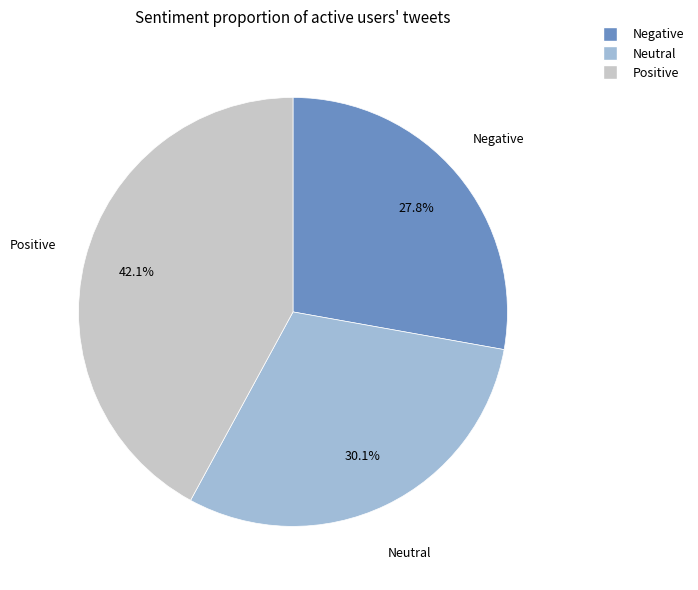

Is there any slice that represents more than half of the pie?

No